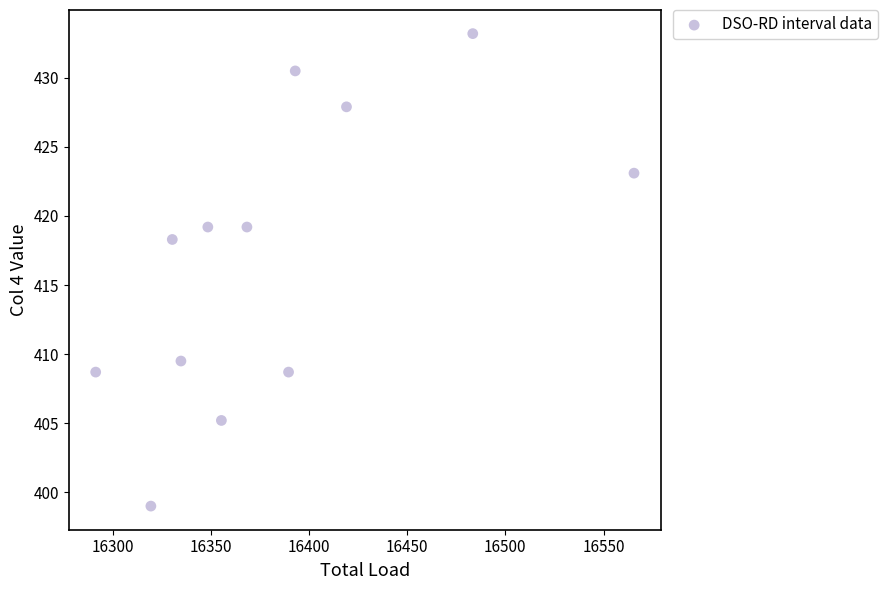

What is the average Y value?

416.9